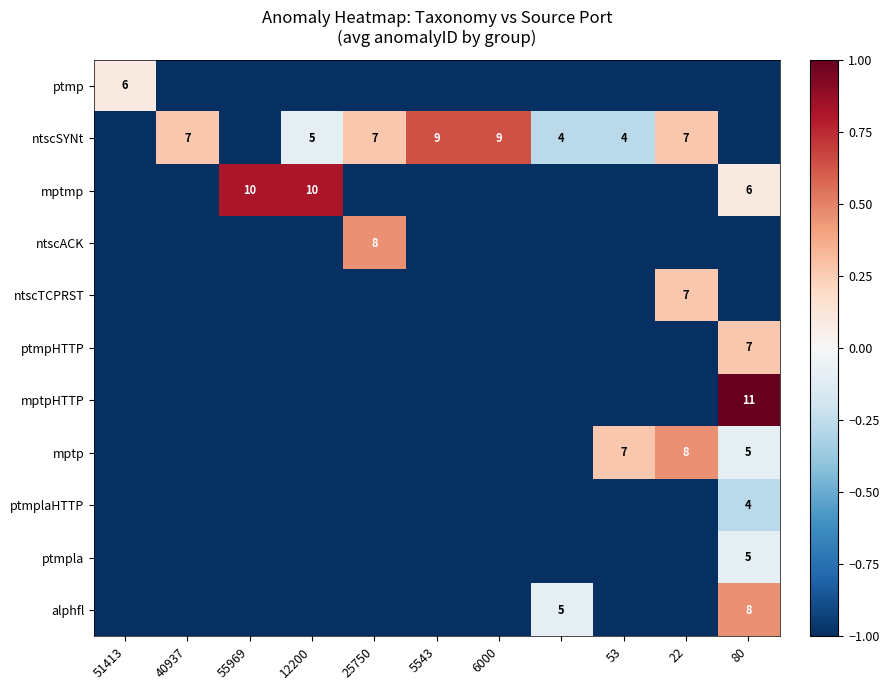

Where is ptmp nearest to the value 0?

51413